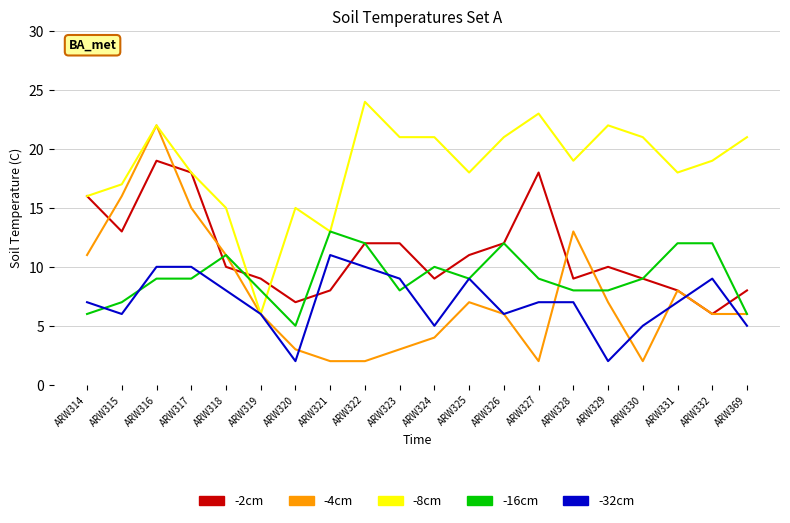

List the series in order of their peak value, highest first.

-8cm, -4cm, -2cm, -16cm, -32cm